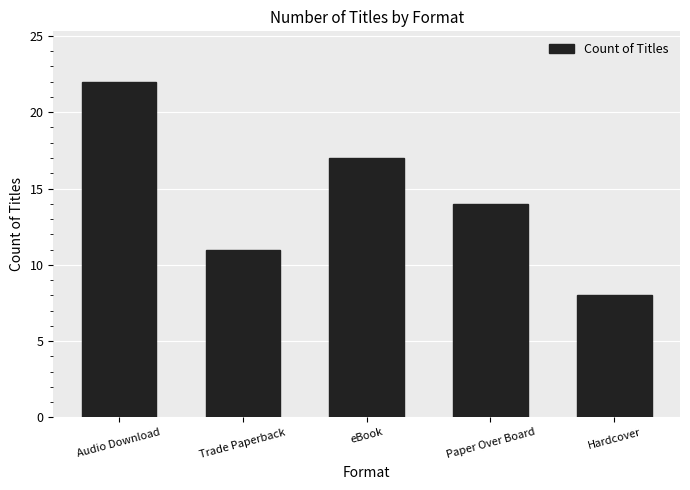

Reading left to right, list all the values displayed in this chart.

22	11	17	14	8